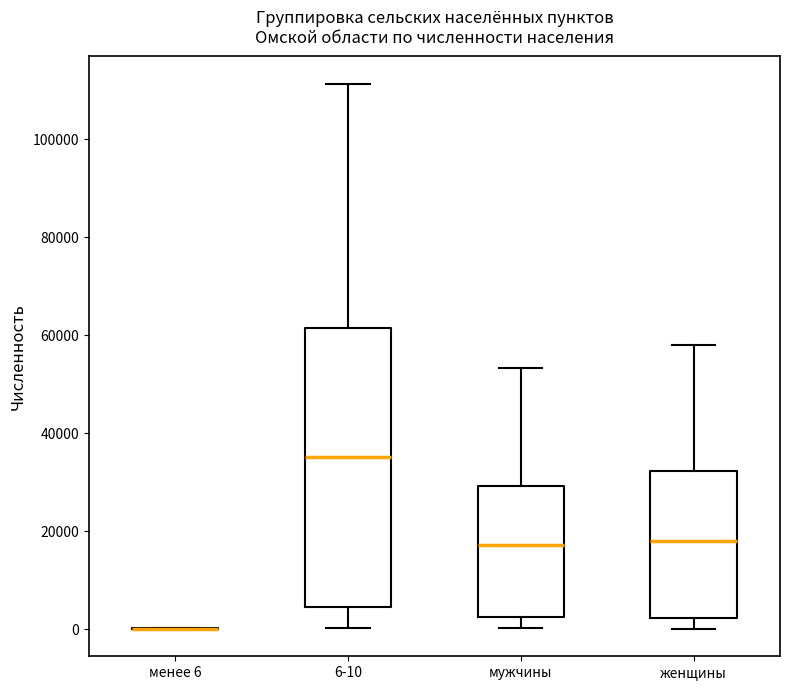

Reading left to right, transcribe this box plot: for each box, give where its median line is, the range the box spans, and where its two whiskers end, as read against the y-axis. The values are not printed on the chart, so give them approximately, as read against the axis.

менее 6: box collapsed to a line at 0, whiskers 0 to 0
6-10: median 36000, box 4000 to 62000, whiskers 0 to 112000
мужчины: median 18000, box 2000 to 30000, whiskers 0 to 54000
женщины: median 18000, box 2000 to 32000, whiskers 0 to 58000